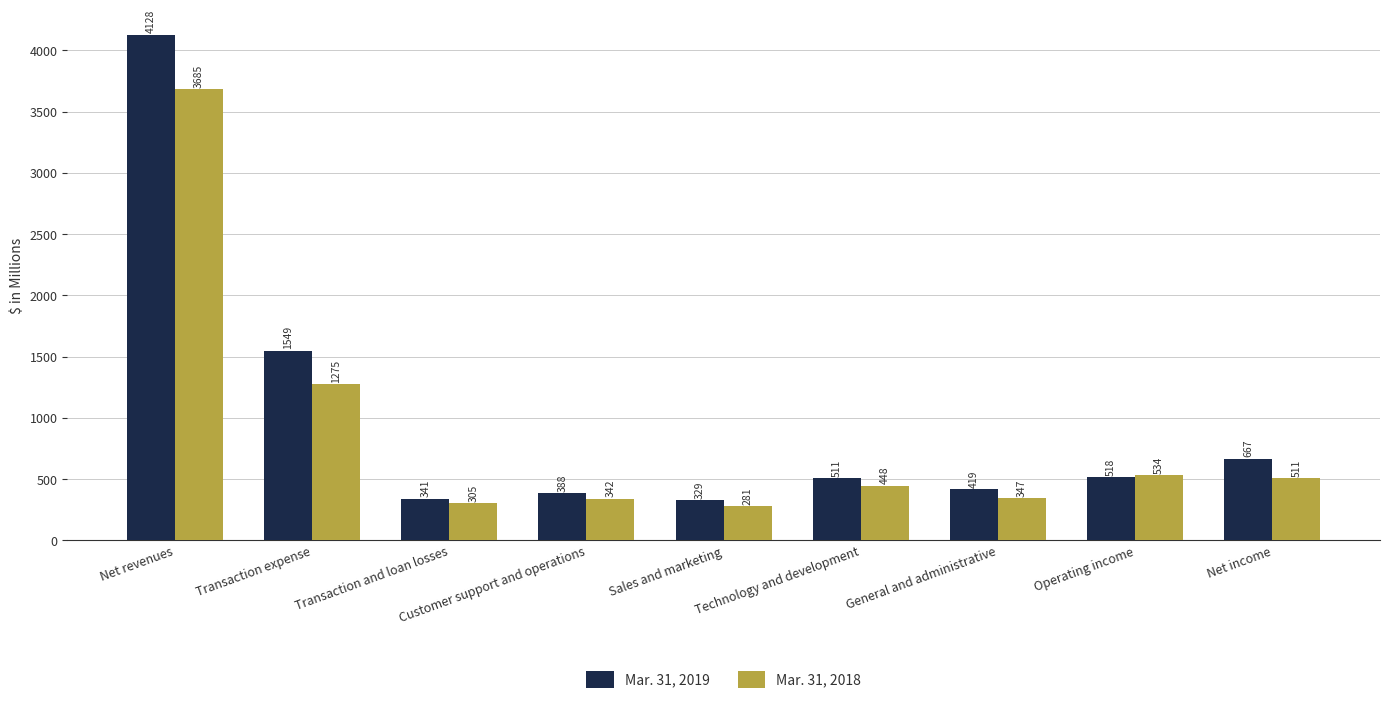

True or false: Mar. 31, 2019 has a value of 168 at Sales and marketing.

False